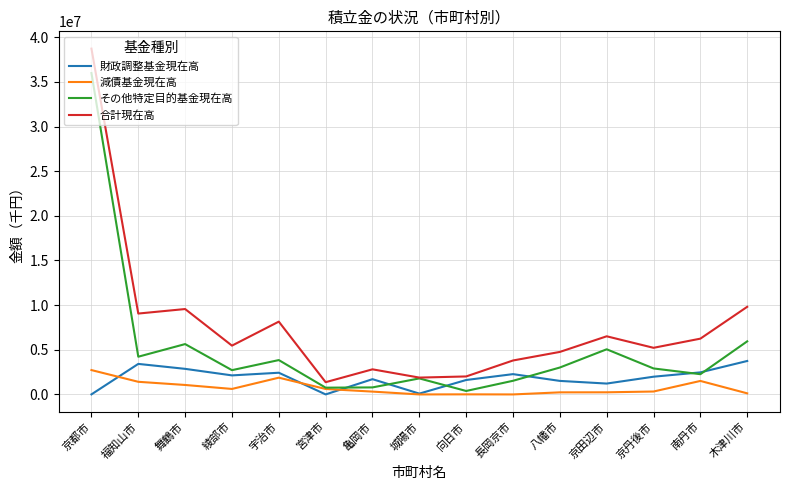

What is the highest value of the 減債基金現在高 series?

2726900